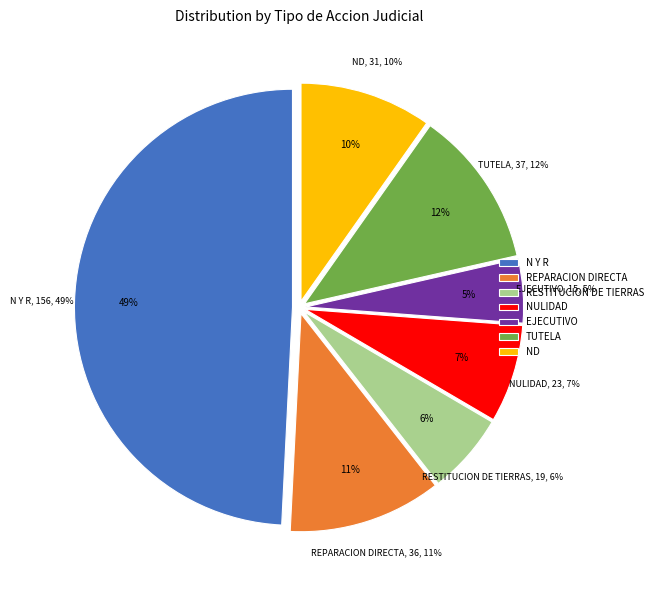

Is it true that CONTENCIOSO ADMINISTRATIVO (N Y R) - CUARTO is 1% of the pie?

False